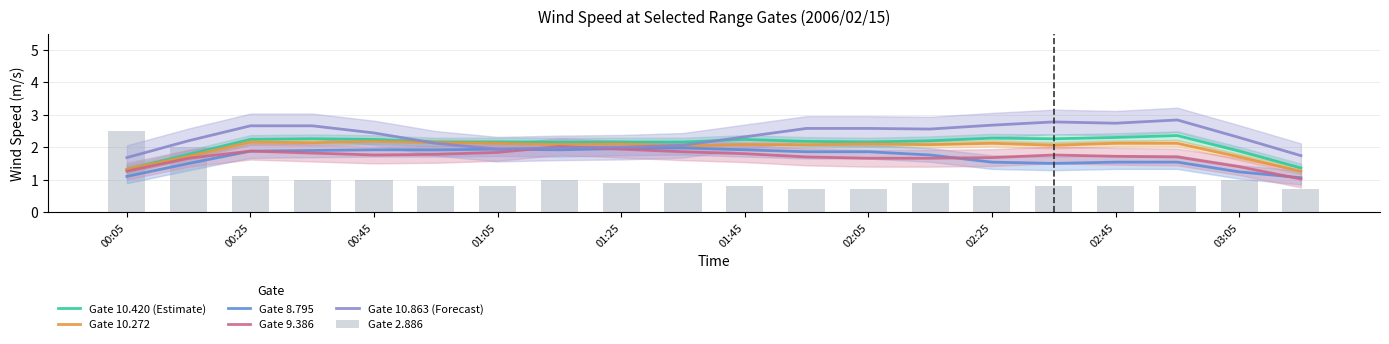

What is the sum of the Gate 9.386 values at 01:05 and 02:45?

3.8